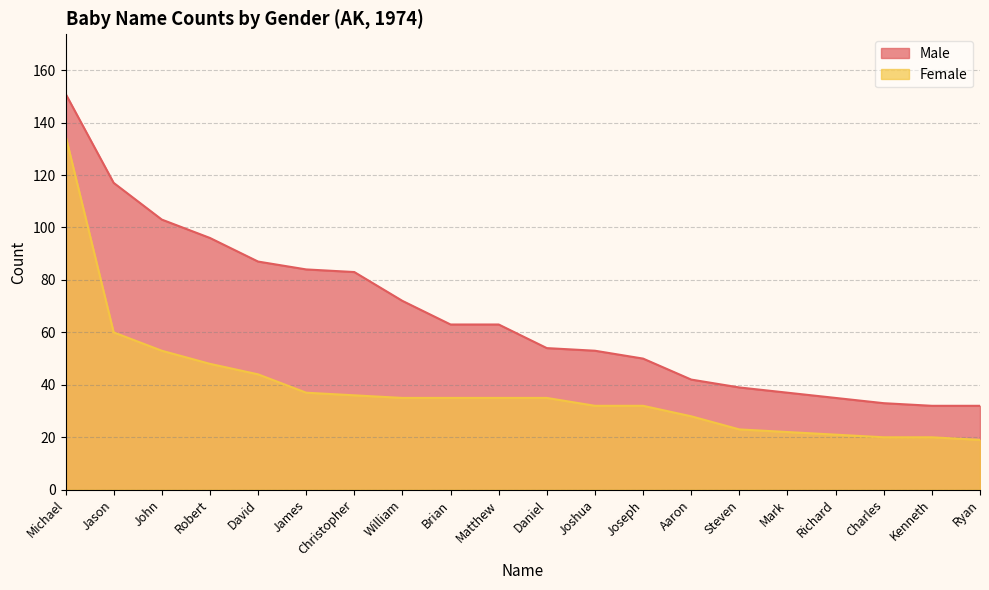

What are all the series names shown in the legend?

Male, Female